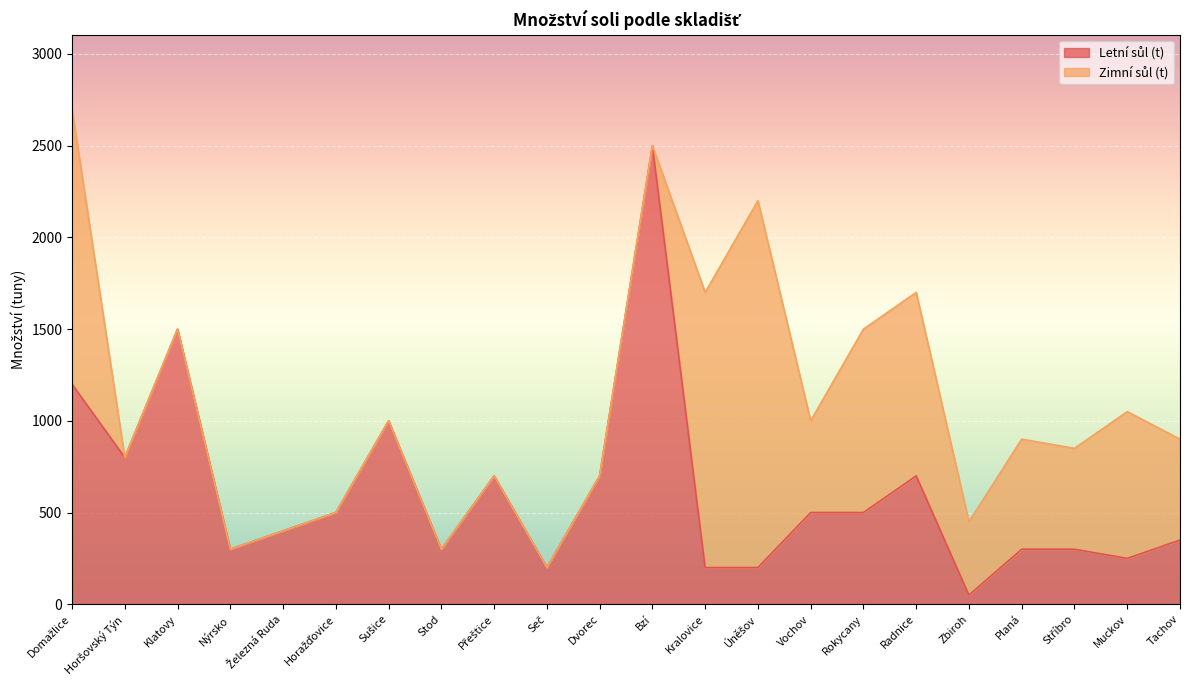

Reading left to right, extract all data points from this chart.

1200	800	1500	300	400	500	1000	300	700	200	700	2500	200	200	500	500	700	50	300	300	250	350